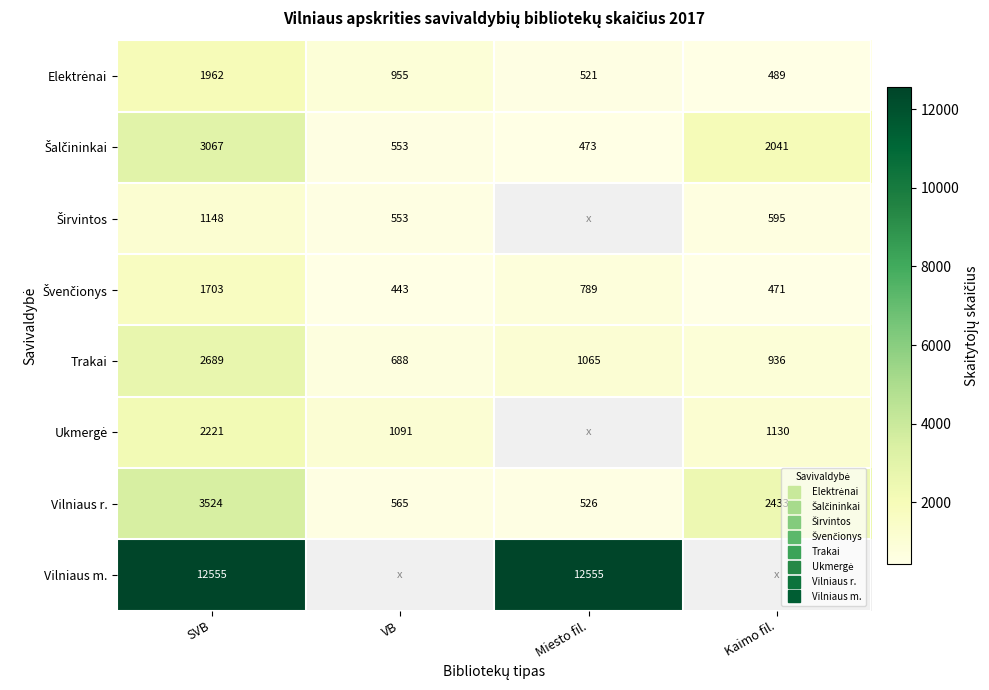

Which series has the largest total across all categories?

Vilniaus m.